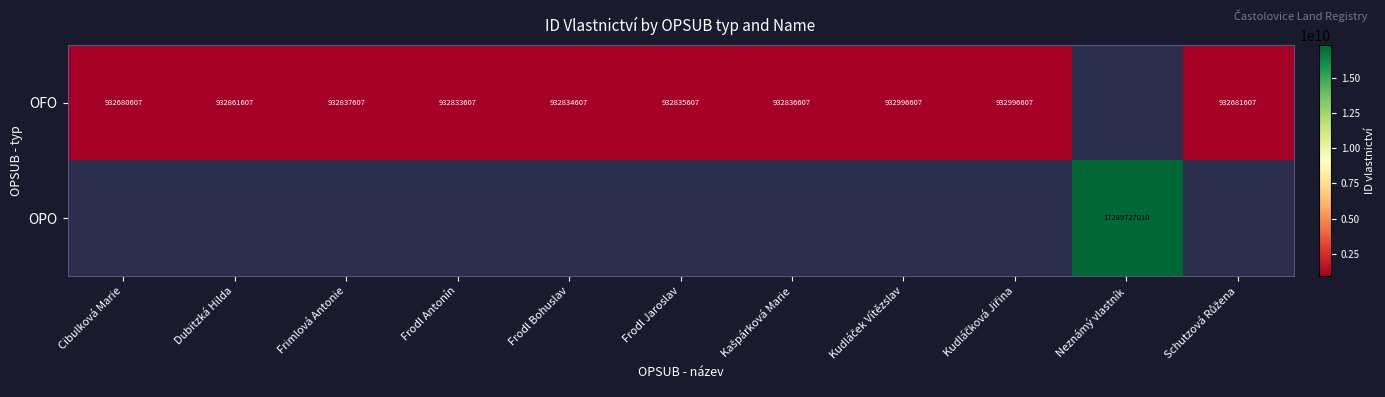

The OFO series shows 518559792 at Cibulková Marie. True or false?

False